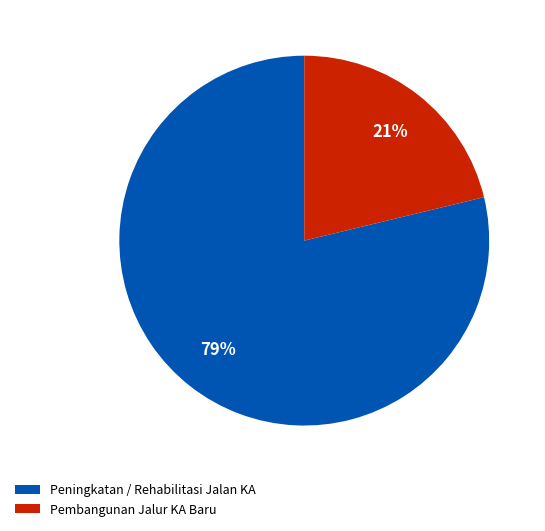

True or false: Peningkatan / Rehabilitasi Jalan KA accounts for 79% of the total.

True